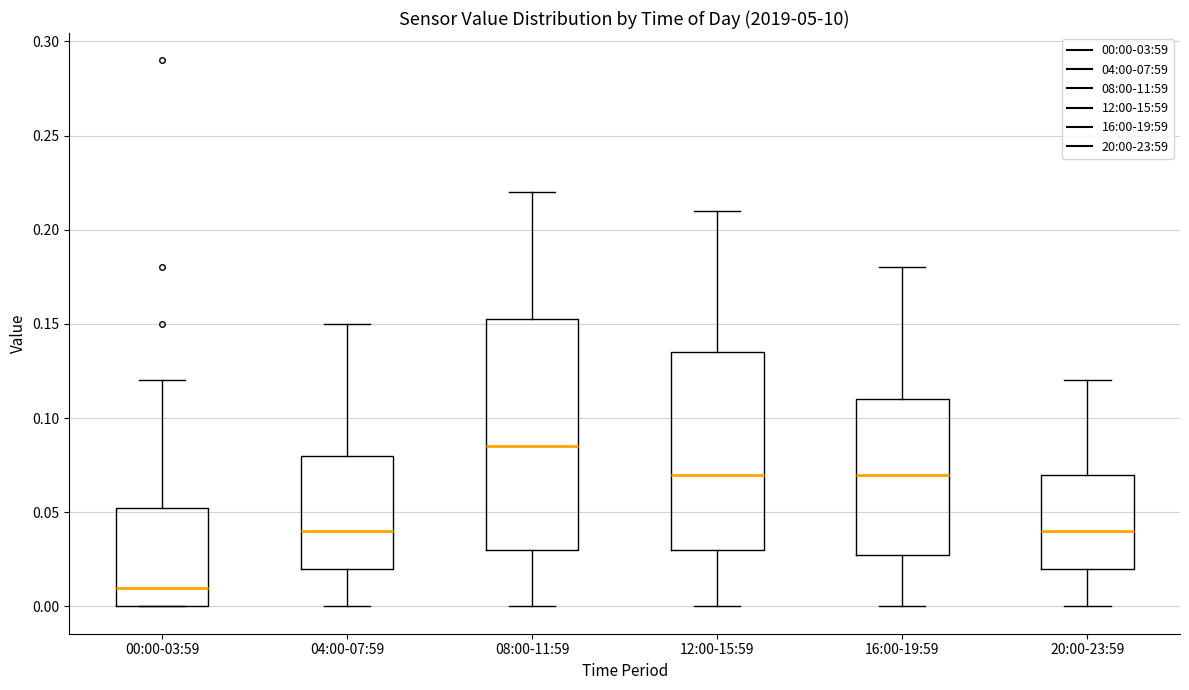

Reading left to right, read every box against the y-axis: the position of its median line, the range the box covers, and the ends of its whiskers. The values are not printed on the chart, so give them approximately, as read against the axis.

00:00-03:59: median 0.010, box 0.000 to 0.055, whiskers 0.000 to 0.120
04:00-07:59: median 0.040, box 0.020 to 0.080, whiskers 0.000 to 0.150
08:00-11:59: median 0.085, box 0.030 to 0.155, whiskers 0.000 to 0.220
12:00-15:59: median 0.070, box 0.030 to 0.135, whiskers 0.000 to 0.210
16:00-19:59: median 0.070, box 0.030 to 0.110, whiskers 0.000 to 0.180
20:00-23:59: median 0.040, box 0.020 to 0.070, whiskers 0.000 to 0.120